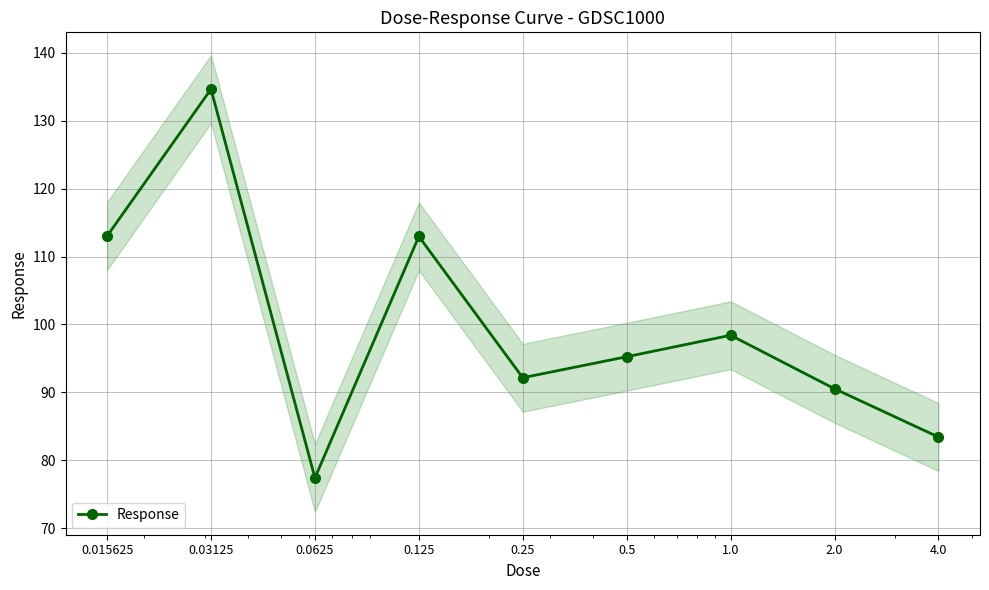

How many data points are less than 95?

4